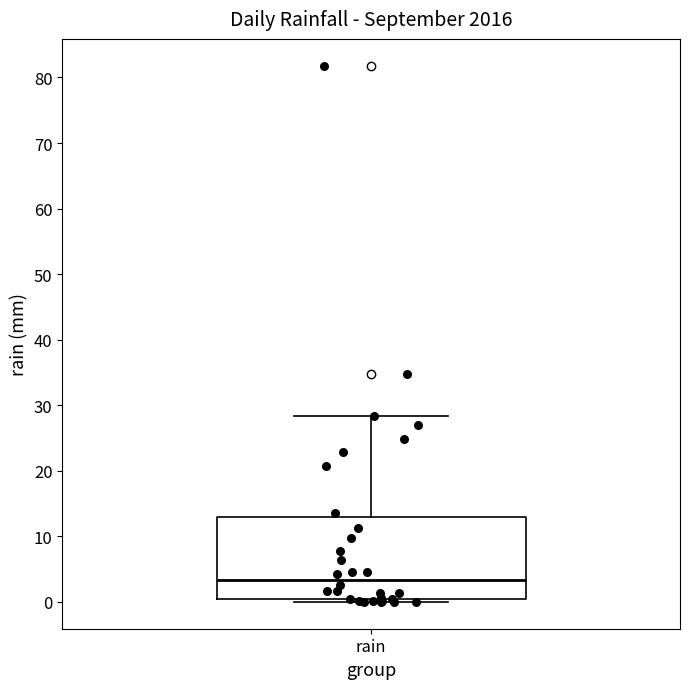

Read this box plot against the y-axis: the position of the median line, the range covered by the box, and the ends of both whiskers. The values are not printed on the chart, so give them approximately, as read against the axis.

median 3, box 0 to 13, whiskers 0 (just below the box's lower edge) to 28